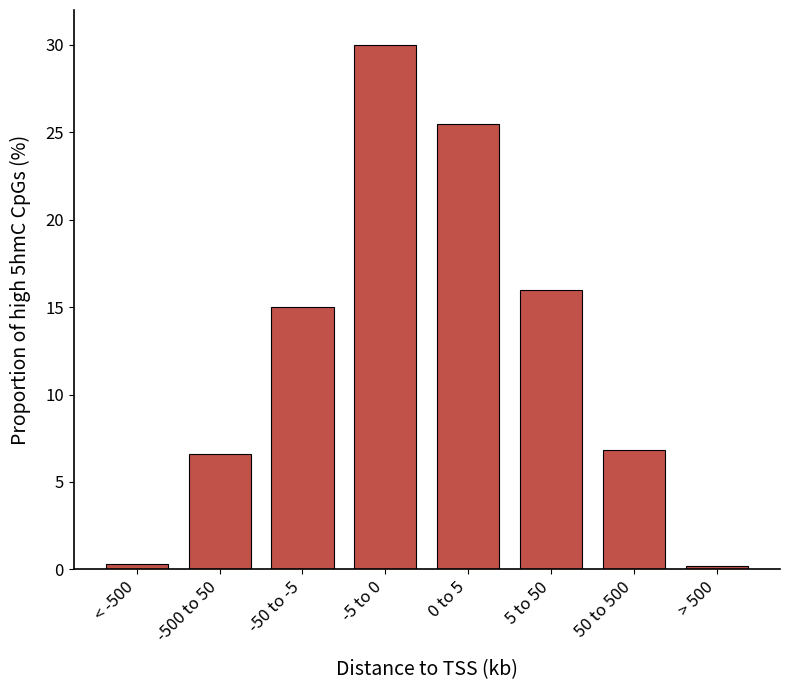

Is it true that the value at -5 to 0 is 30.0?

True